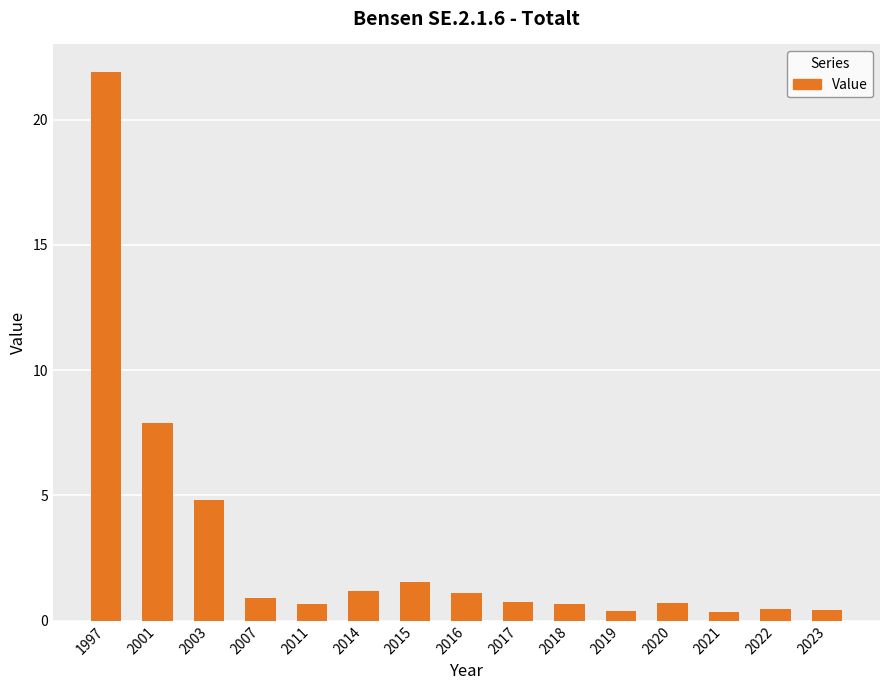

What is the value of the 2nd bar from the left?

7.9